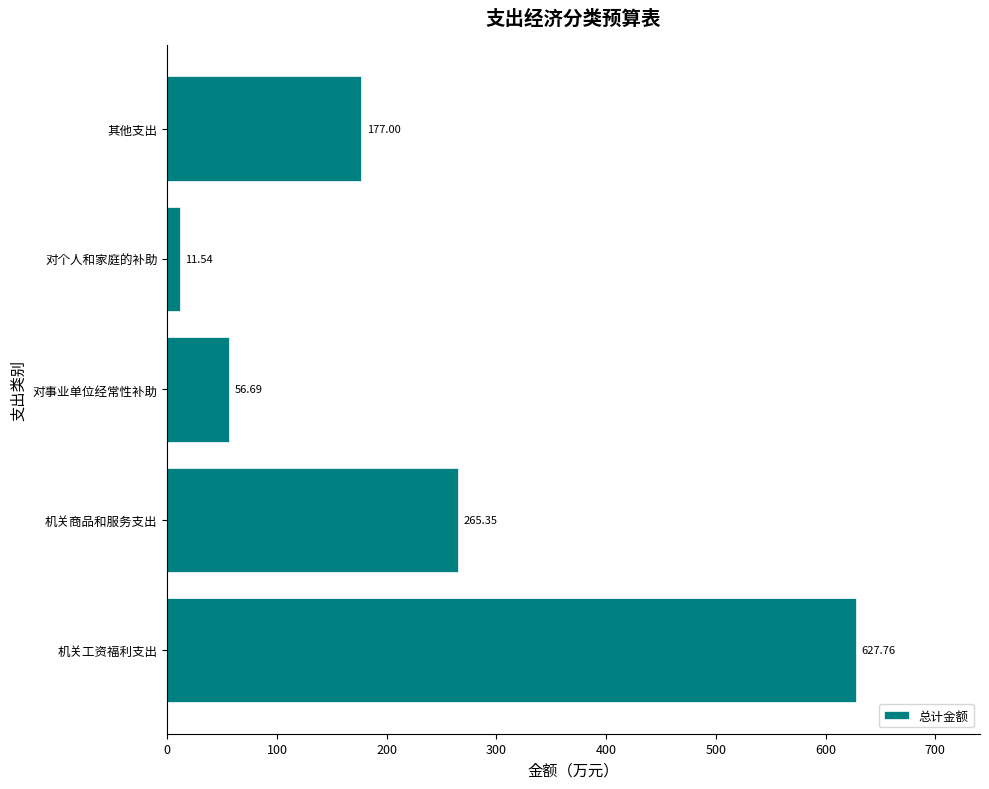

Approximately how many times larger is the value at 机关工资福利支出 compared to 对事业单位经常性补助?

11.1